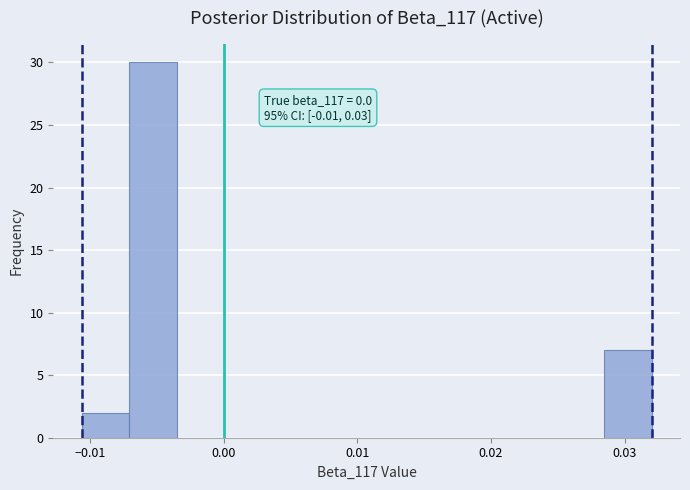

Around what value on the x-axis is the tallest bar? Give the approximate position of its centre, as read against the axis.

-0.005